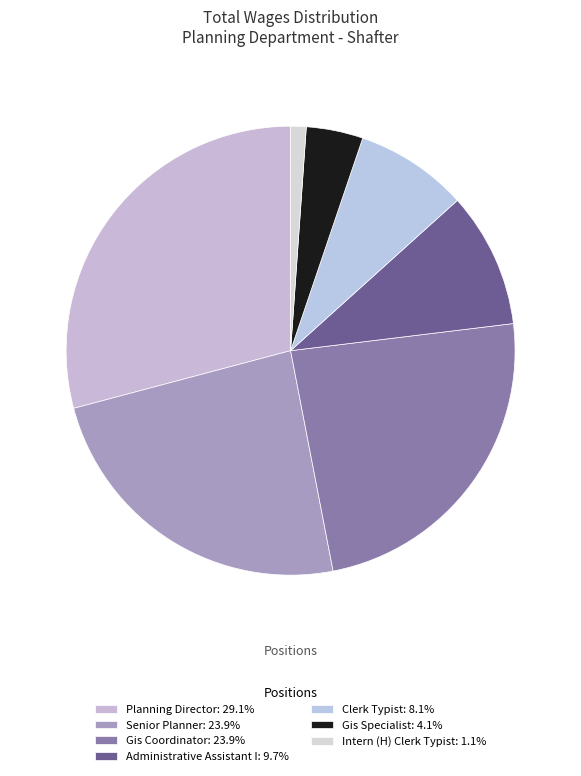

How many slices are in this pie chart?

7